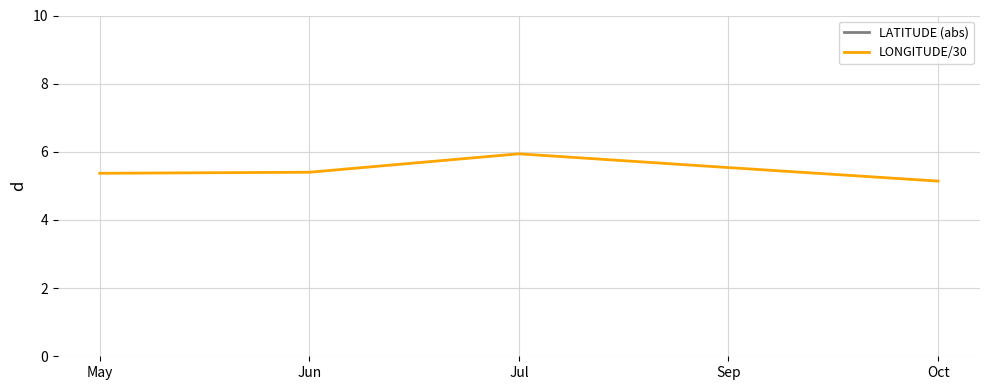

The LATITUDE (abs) series shows 9.8 at May. True or false?

False